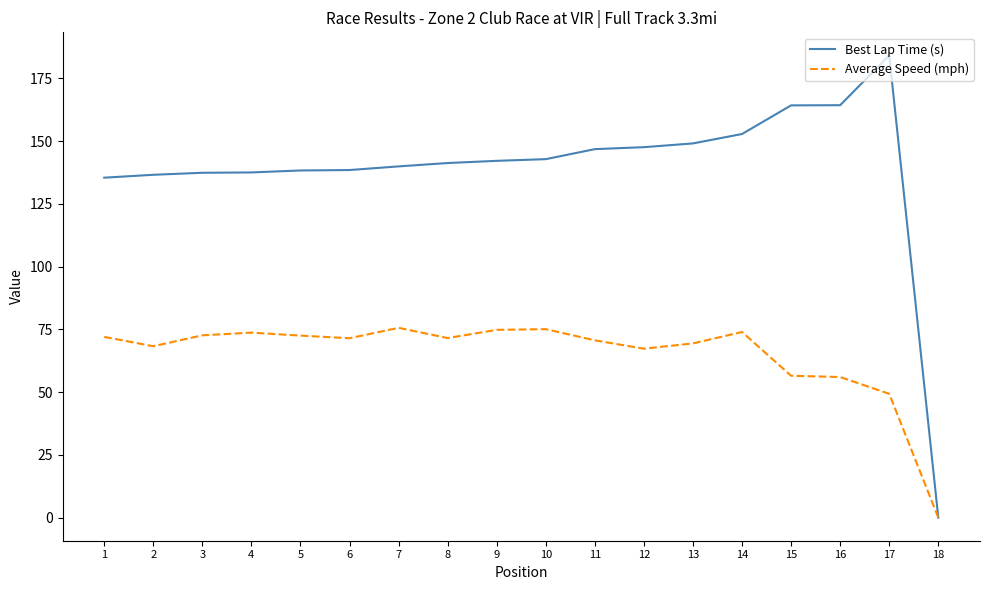

Is it true that Average Speed (mph) equals 79.6 at 17?

False